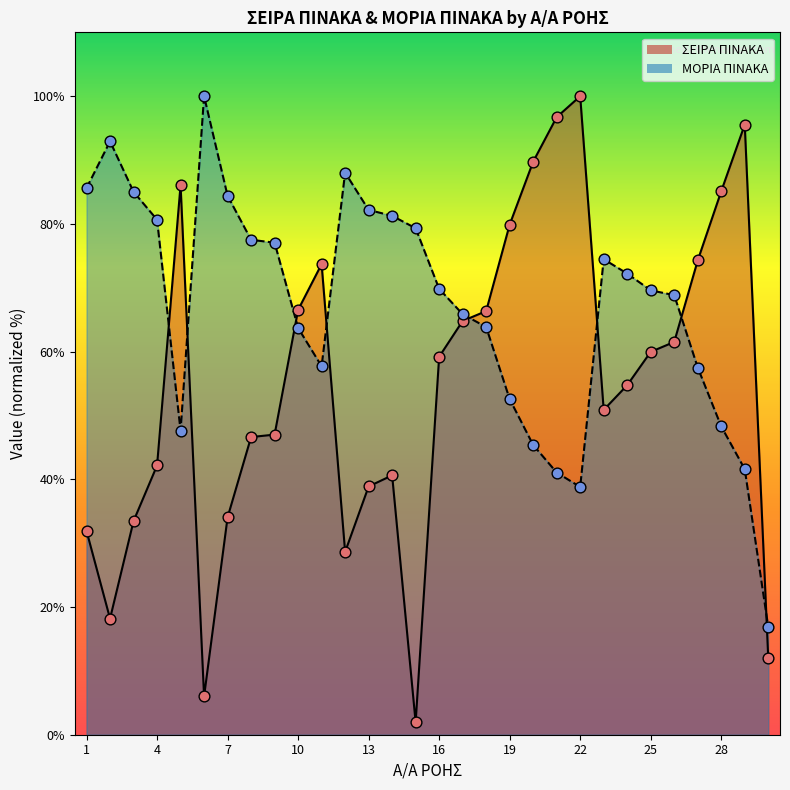

What are all the series names shown in the legend?

ΣΕΙΡΑ ΠΙΝΑΚΑ, ΜΟΡΙΑ ΠΙΝΑΚΑ